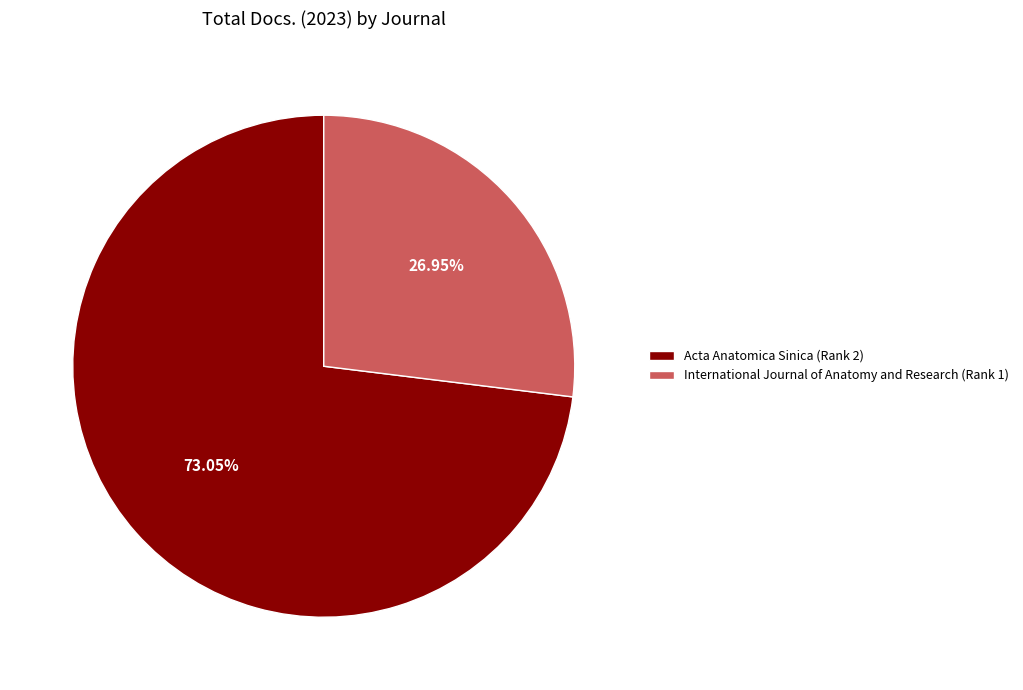

Which has a higher value, Acta Anatomica Sinica (Rank 2) or International Journal of Anatomy and Research (Rank 1)?

Acta Anatomica Sinica (Rank 2)